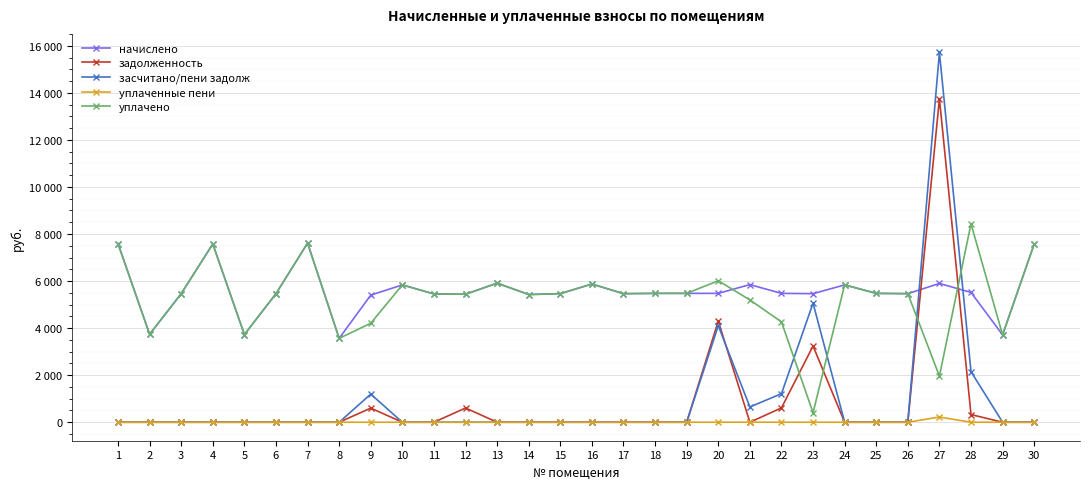

Does the chart have visible grid lines?

Yes